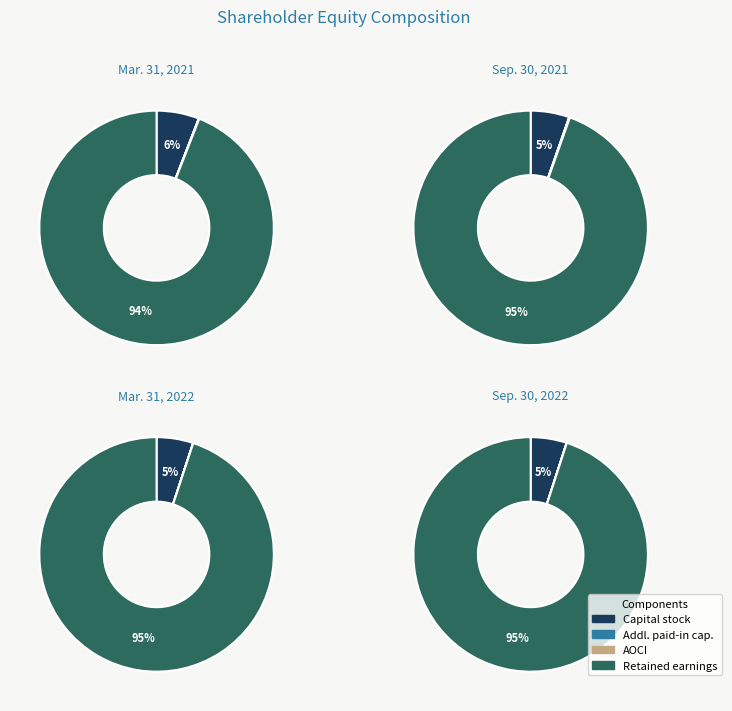

To the nearest percent, what portion does Mar. 31, 2021 represent?

25%